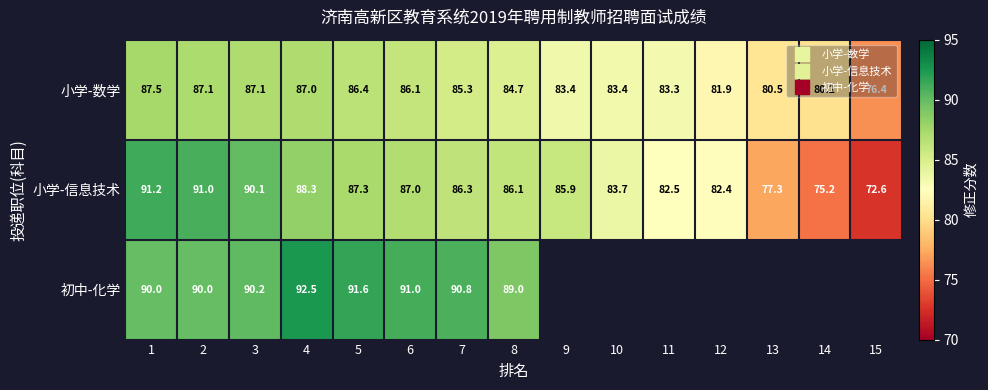

How many data points in 初中-化学 are above 92?

1